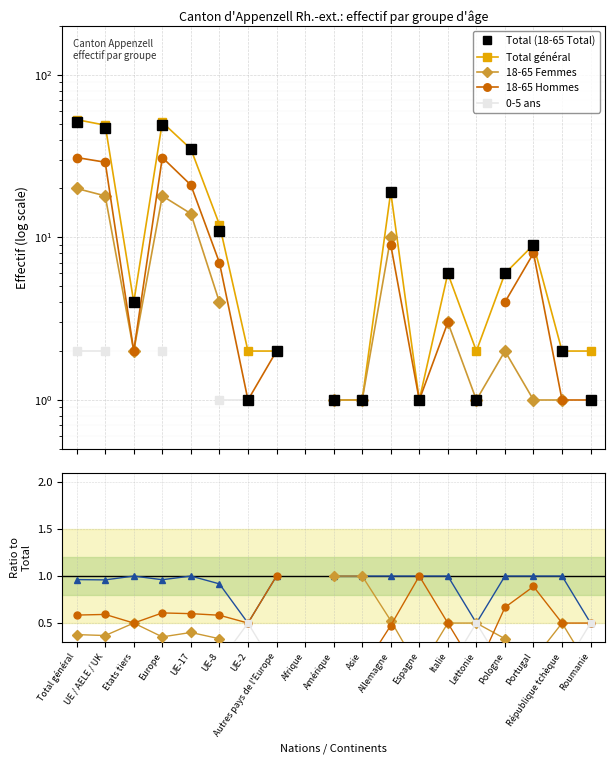

Count the 18-65 Hommes values in the range 0 to 1.

18